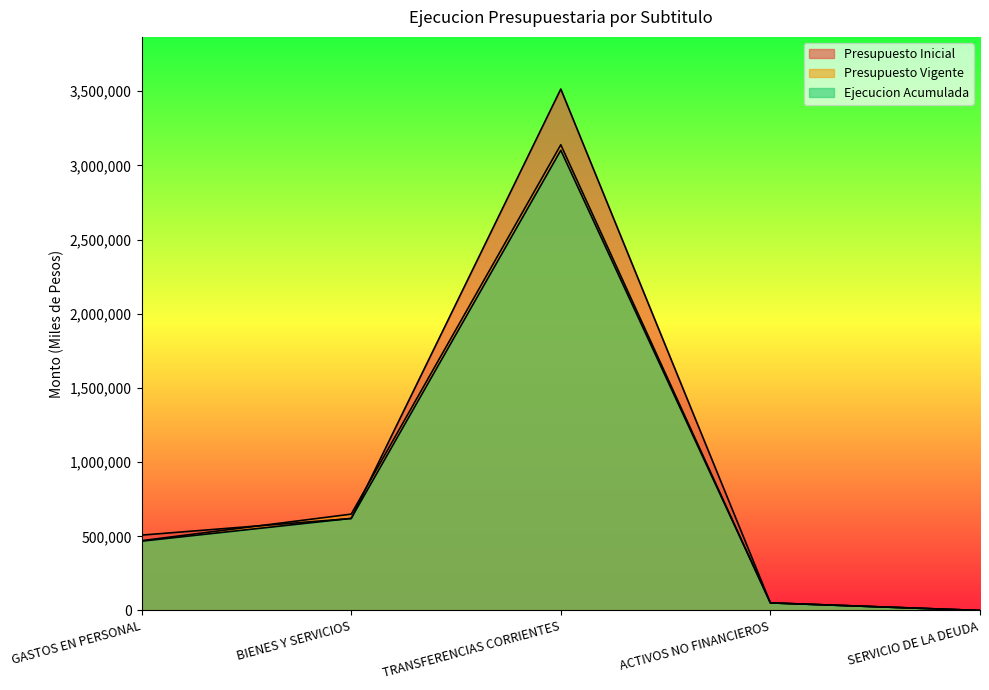

True or false: Presupuesto Inicial has a value of 508007 at GASTOS EN PERSONAL.

True